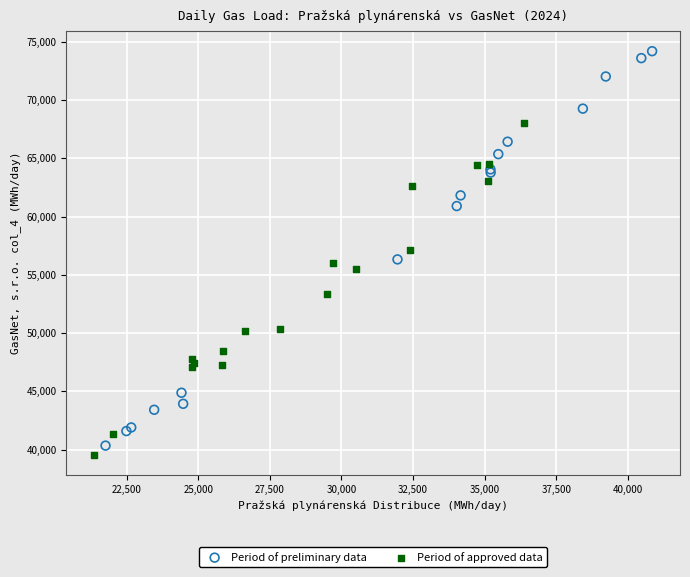

Which series has the largest Y range (max minus min)?

Period of preliminary data